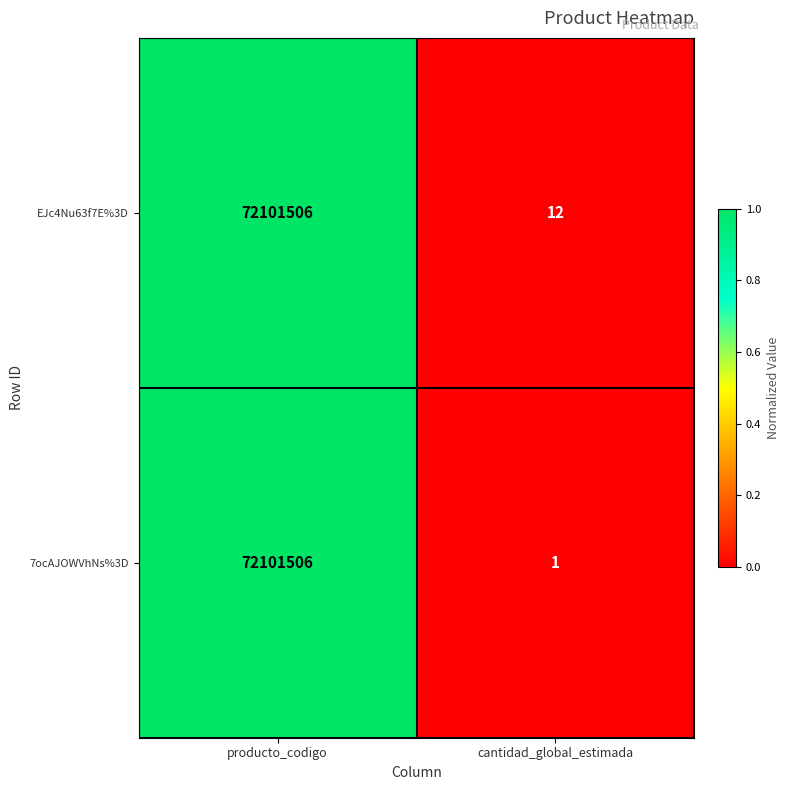

Where is 7ocAJOWVhNs%3D nearest to the value 36050753?

cantidad_global_estimada